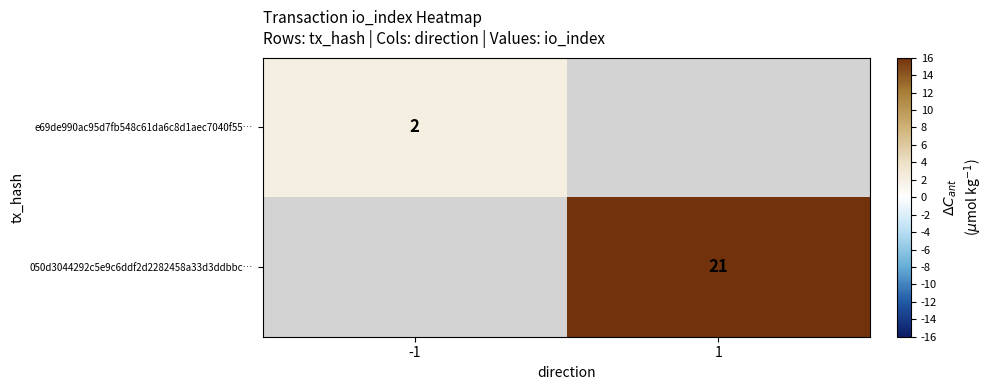

The value of 050d3044292c5e9c6ddf2d2282458a33d3ddbbc… at 1 is 11. True or false?

False